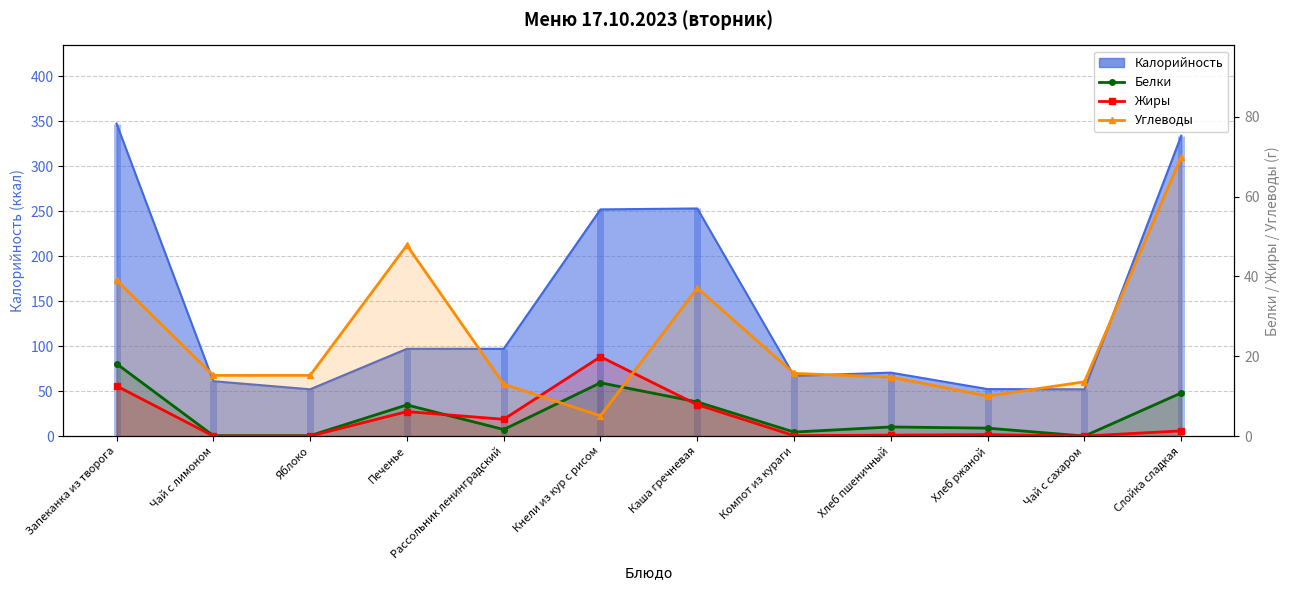

What is the difference between the highest and lowest values at Рассольник ленинградский?

11.4